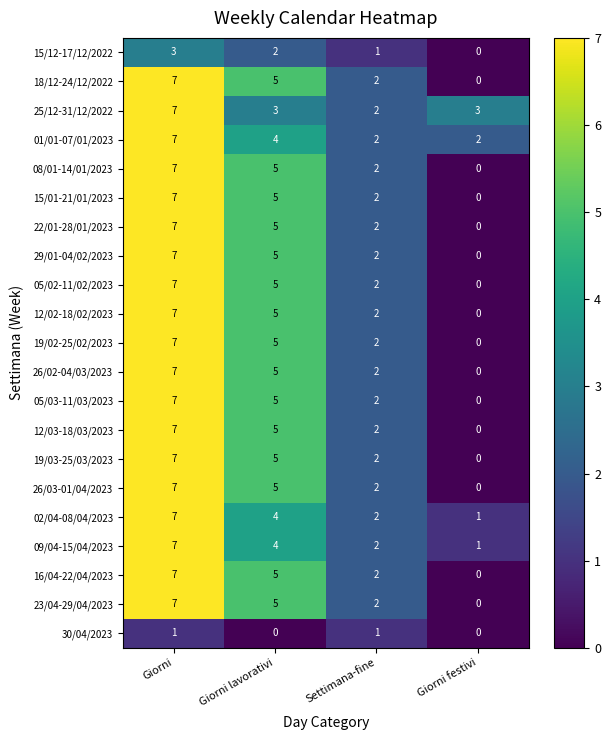

What is the sum of the 16/04-22/04/2023 values at Giorni festivi and Giorni lavorativi?

5